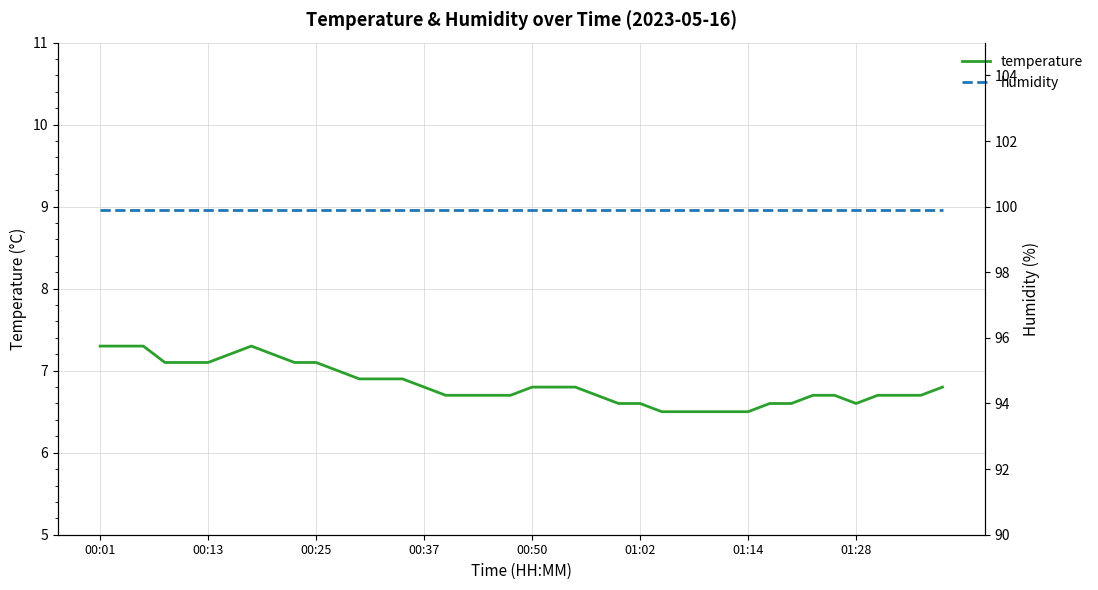

Is it true that temperature equals 9.4 at 17?

False